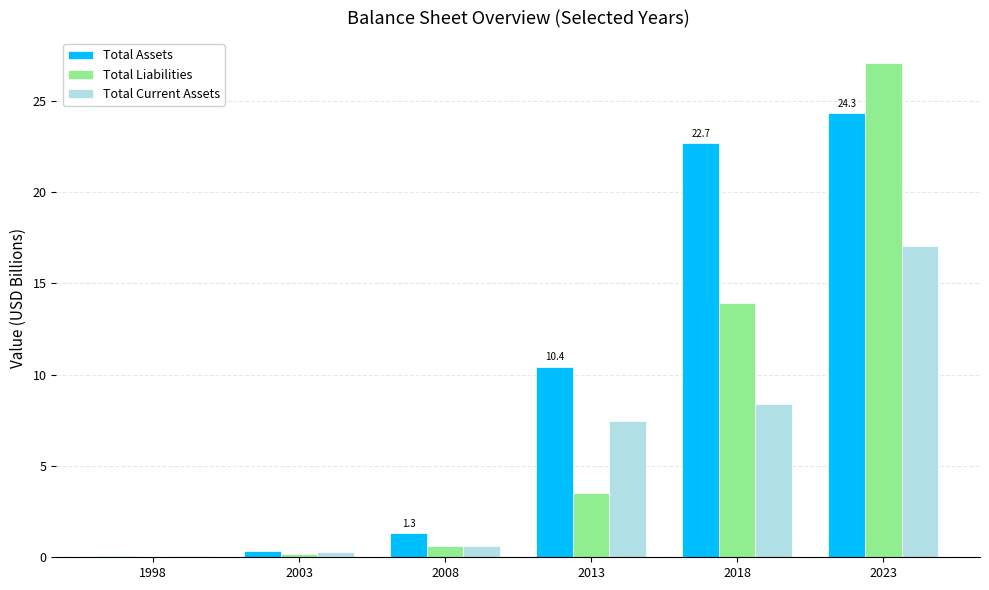

Where is Total Liabilities nearest to the value 13?

2018